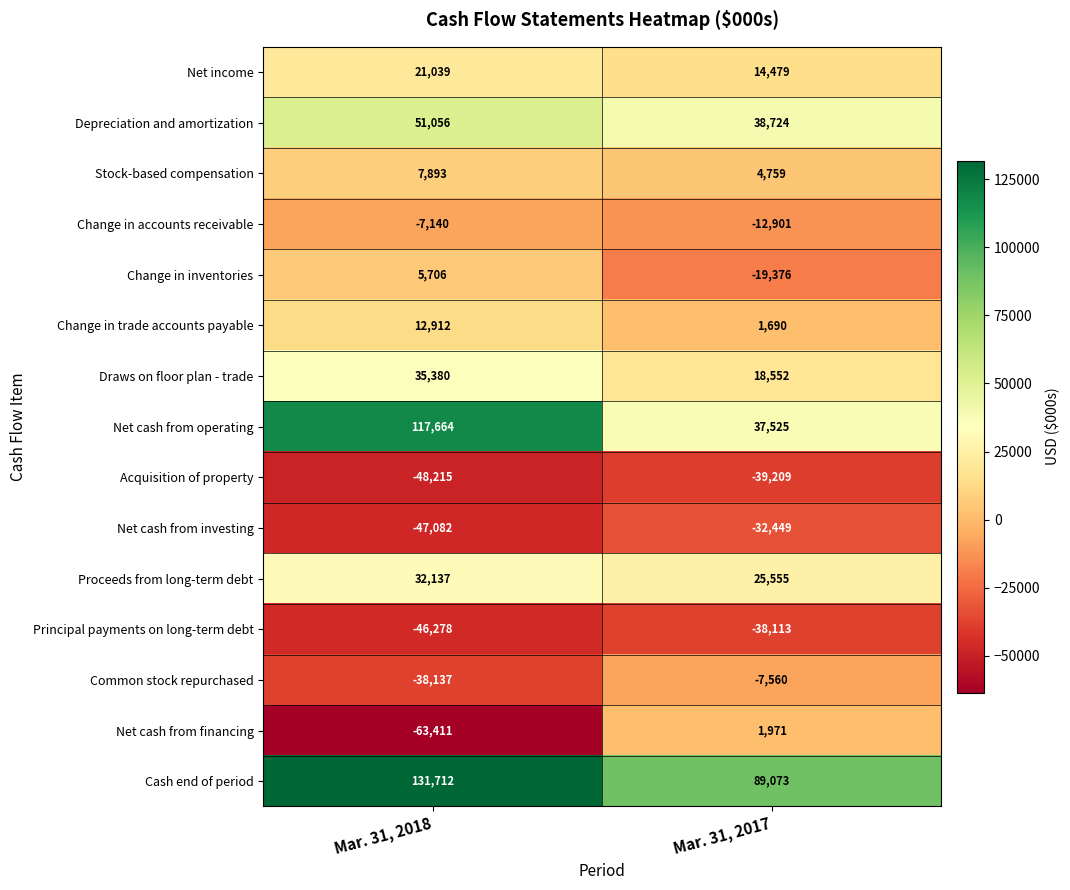

Which category has the lowest value across all series?

Mar. 31, 2018